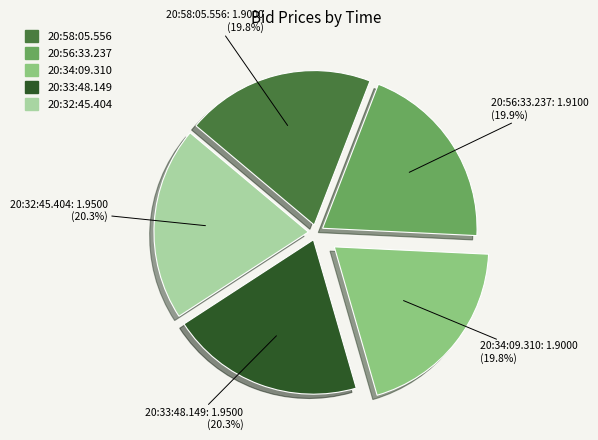

Does 20:32:45.404 account for over 50% of the chart?

No